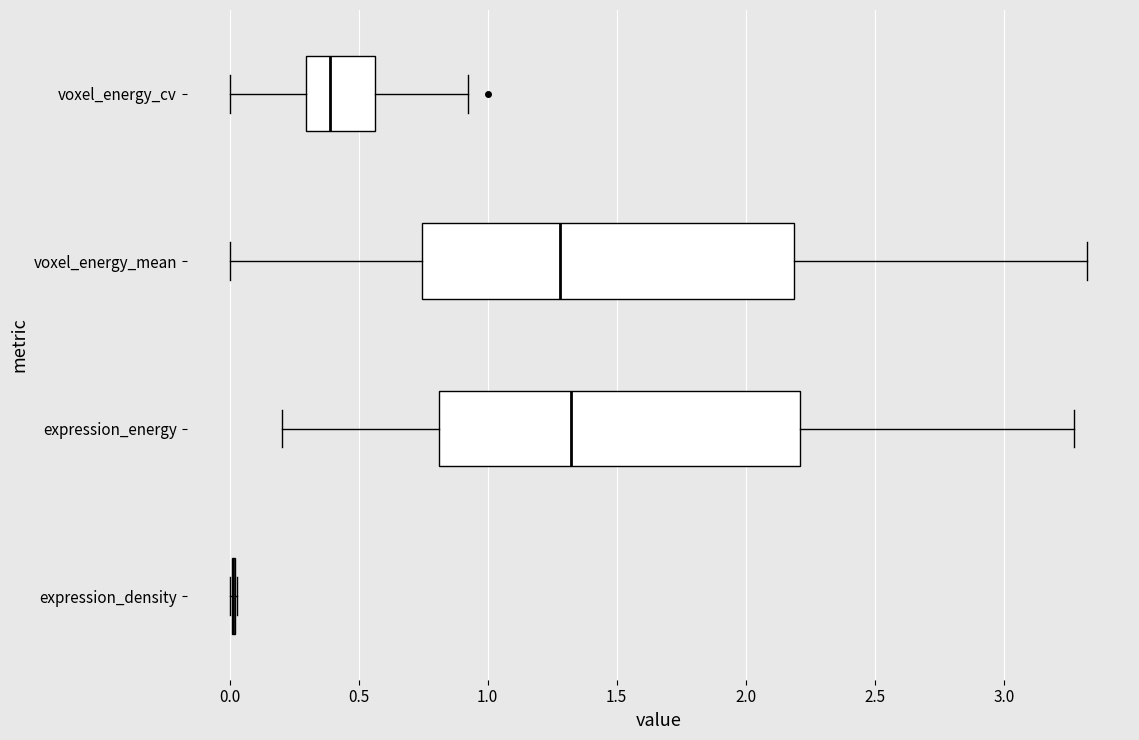

Reading bottom to top, transcribe this box plot: for each box, give where its median line is, the range the box spans, and where its two whiskers end, as read against the x-axis. The values are not printed on the chart, so give them approximately, as read against the axis.

expression_density: box collapsed to a line at 0.00, whiskers 0.00 to 0.05
expression_energy: median 1.30, box 0.80 to 2.20, whiskers 0.20 to 3.25
voxel_energy_mean: median 1.30, box 0.75 to 2.20, whiskers 0.00 to 3.30
voxel_energy_cv: median 0.40, box 0.30 to 0.55, whiskers 0.00 to 0.90